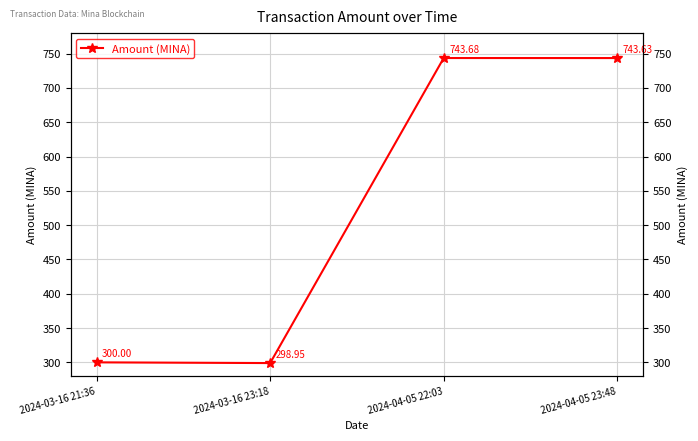

At which category does the data reach its first local valley?

2024-03-16 23:18